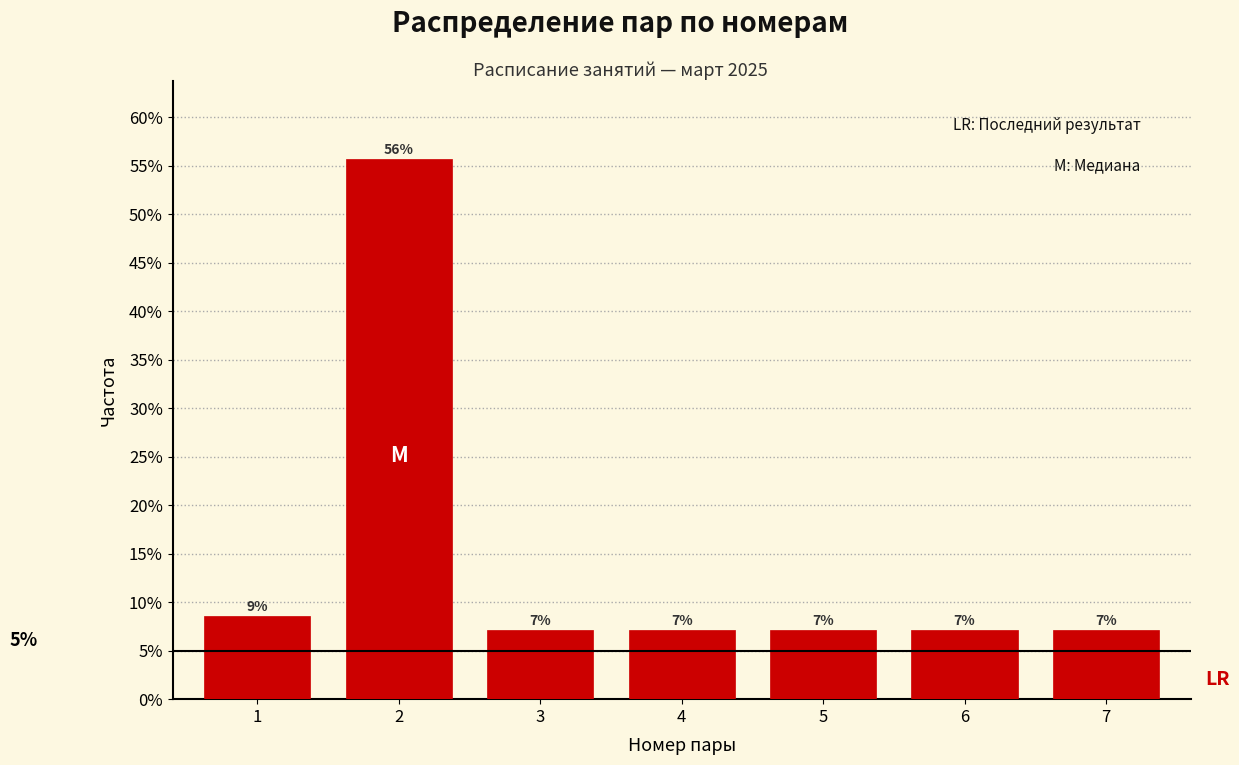

Does the chart contain any negative values?

No